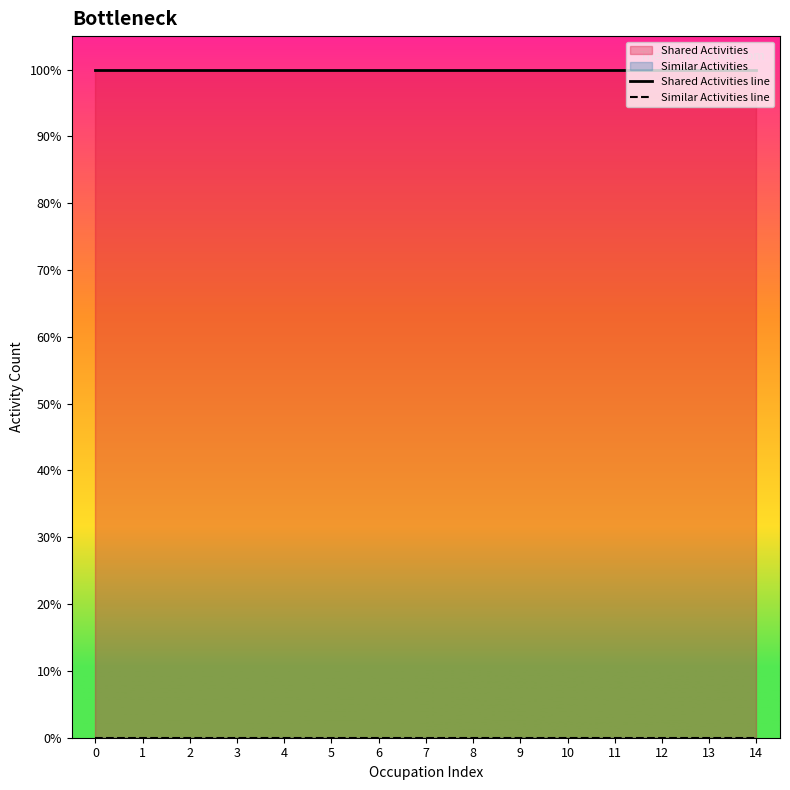

What is the sum of all Shared Activities line values?

15